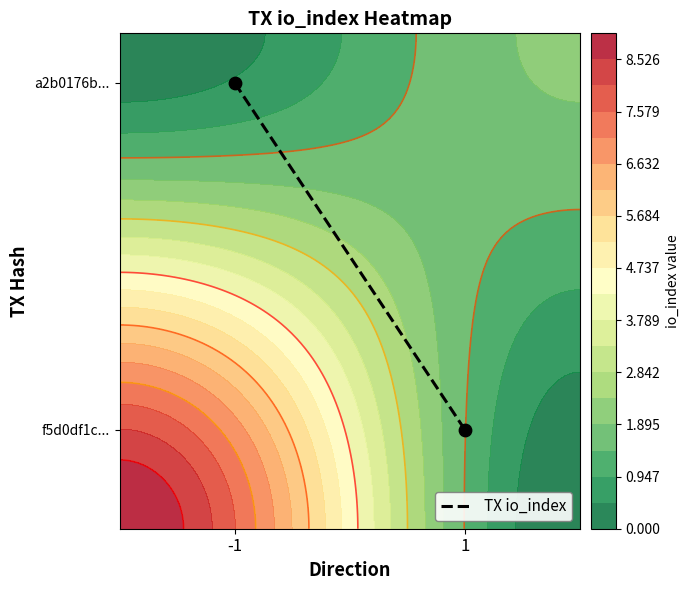

Which label corresponds to the smallest value in the chart?

1